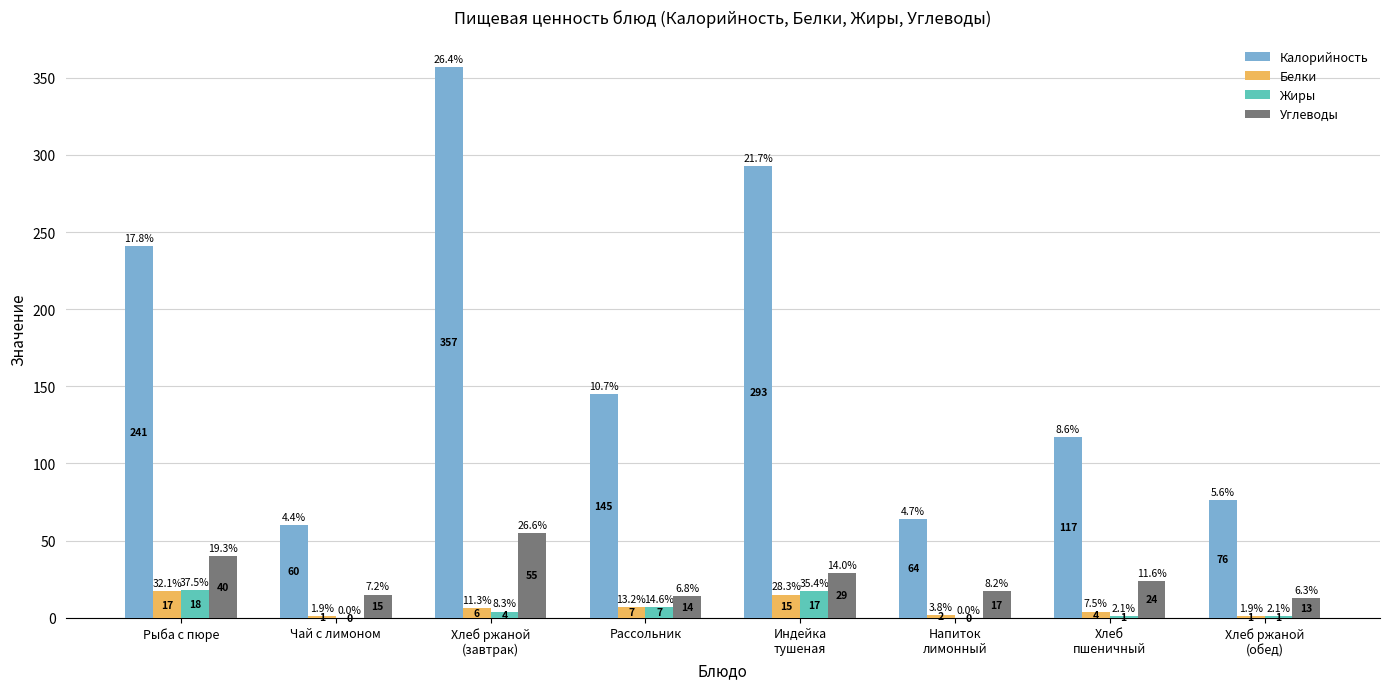

What is the difference between the Калорийность values at Рассольник and Индейка
тушеная?

148